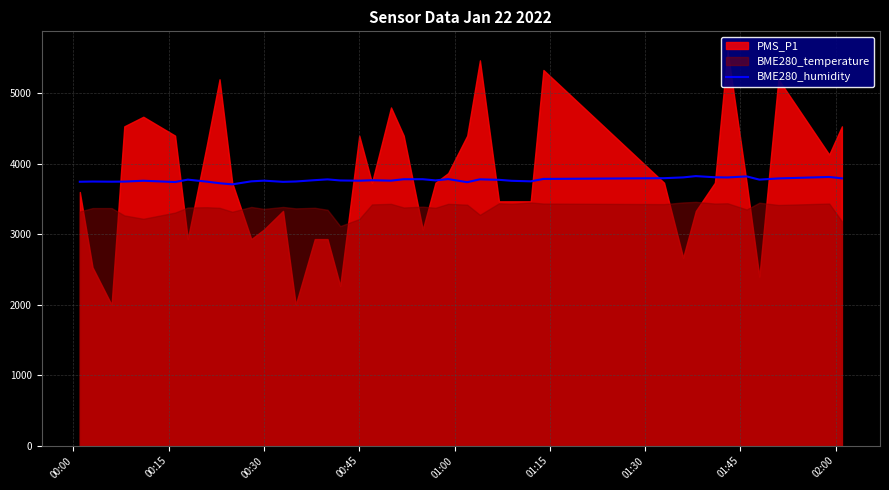

What is the minimum value for BME280_humidity?

3708.6